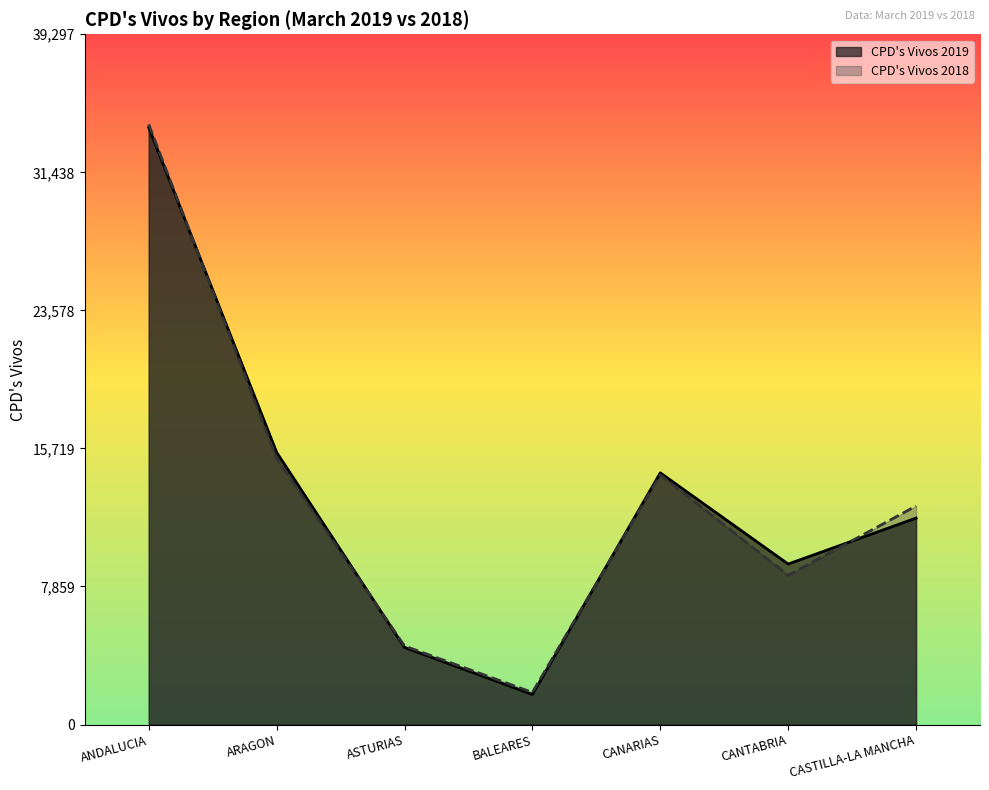

What is the minimum value shown in the chart?

1712